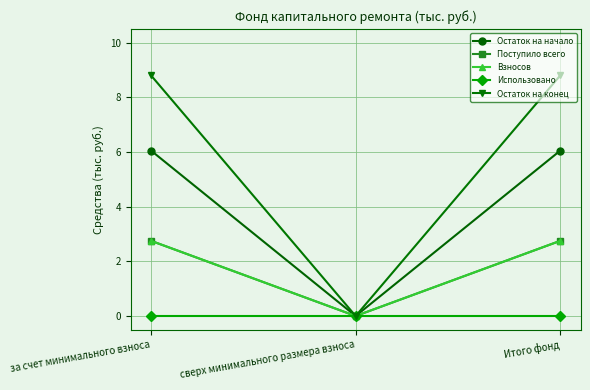

Is this an area chart (filled region under the line)?

No